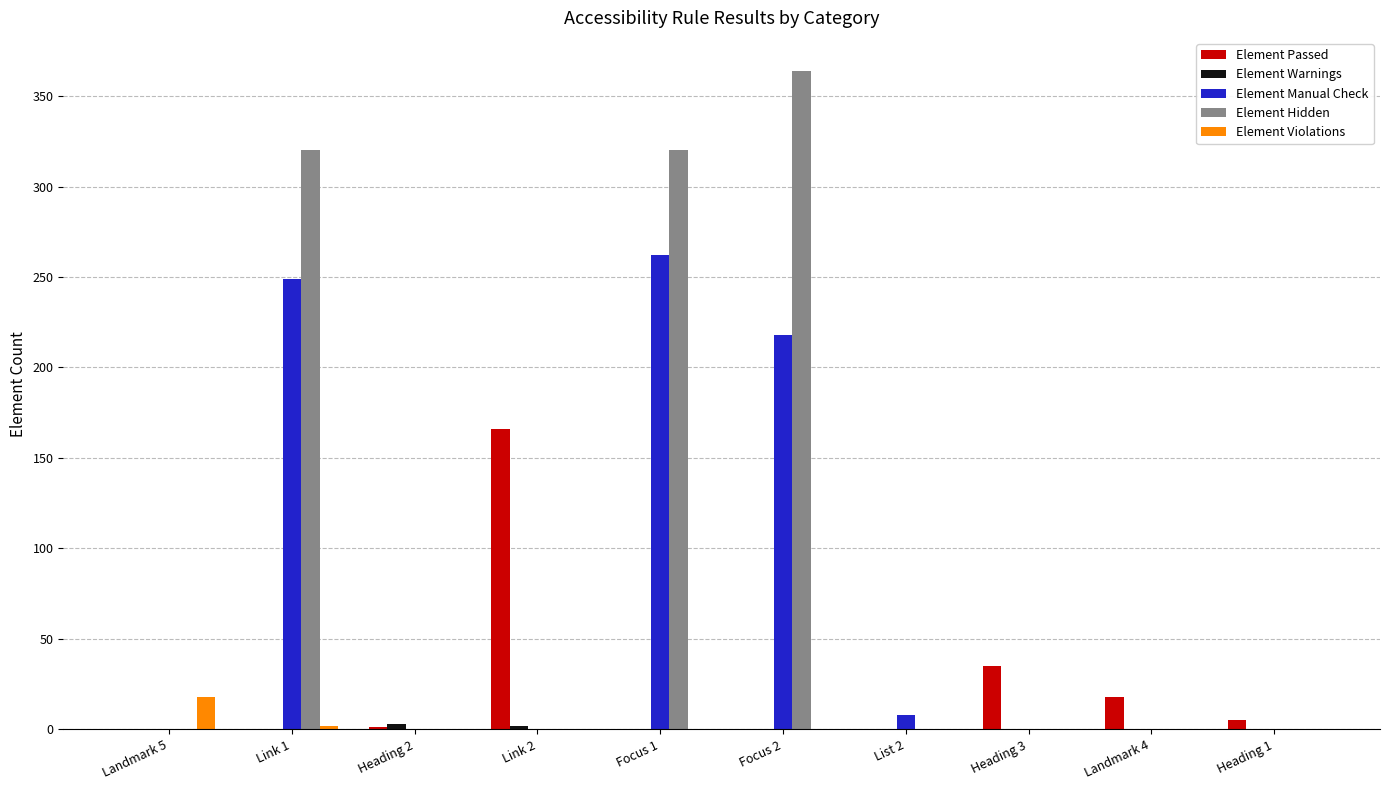

How many groups of bars are there?

10